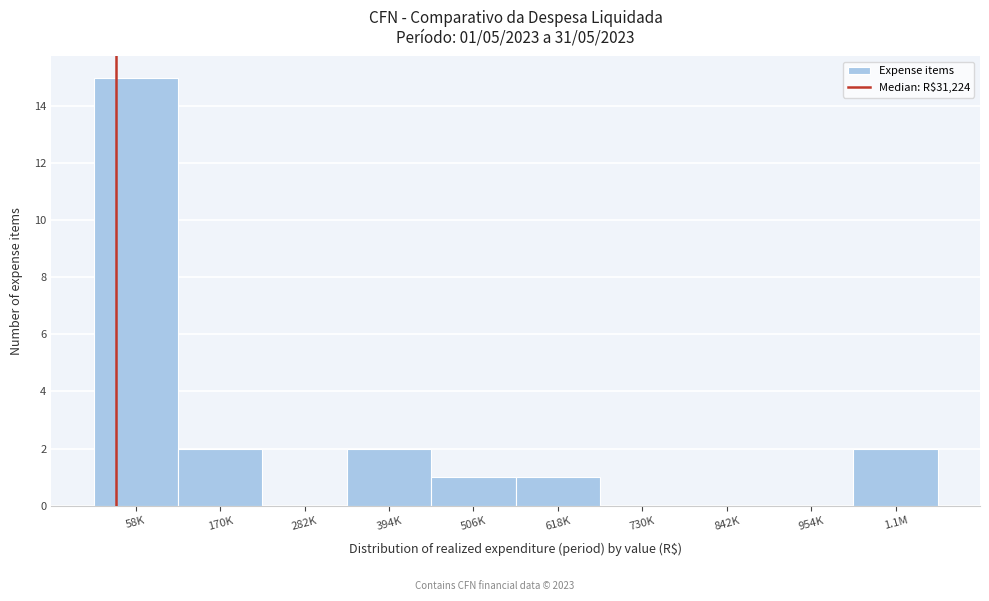

Reading left to right, list all the values displayed in this chart.

58K=15	170K=2	282K=0	394K=2	506K=1	618K=1	730K=0	842K=0	954K=0	1.1M=2